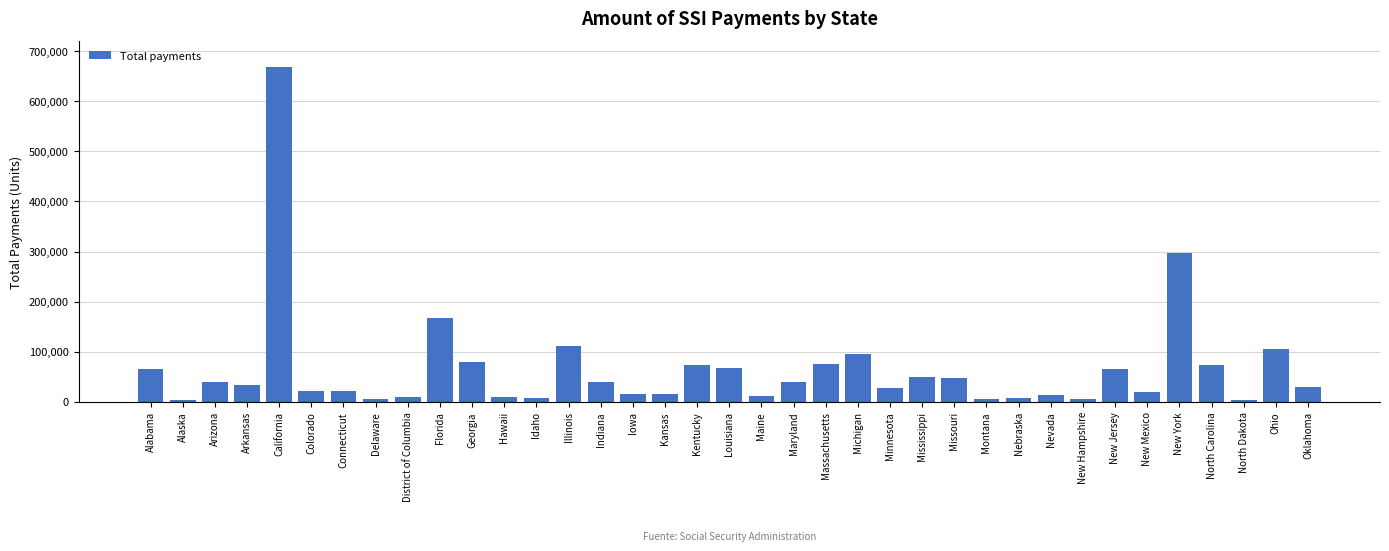

What is the change in value from Kansas to Kentucky?

+58072